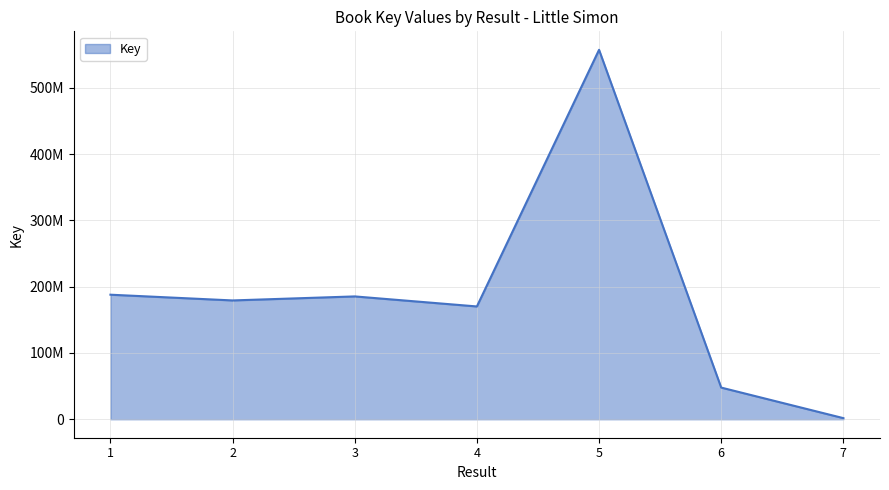

True or false: there are more than 2 points higher than both neighbors.

False